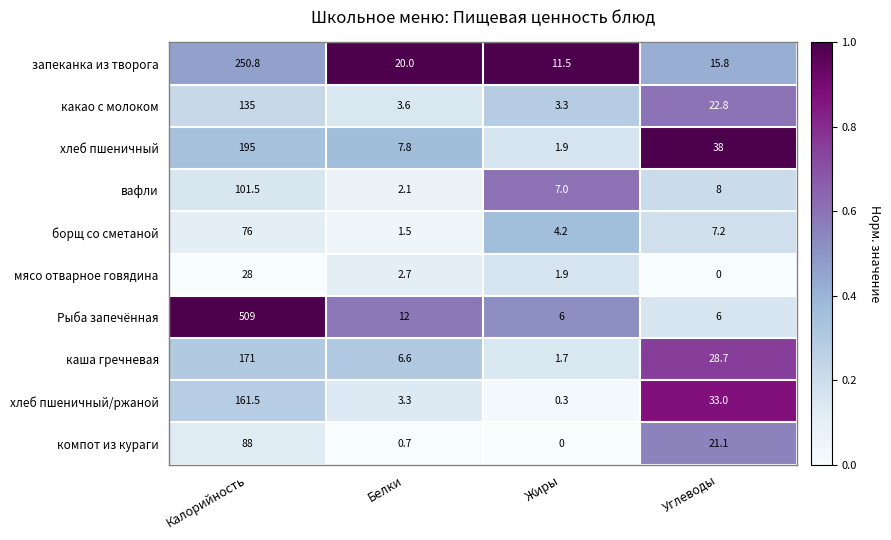

The value of компот из кураги at Жиры is -56.9. True or false?

False